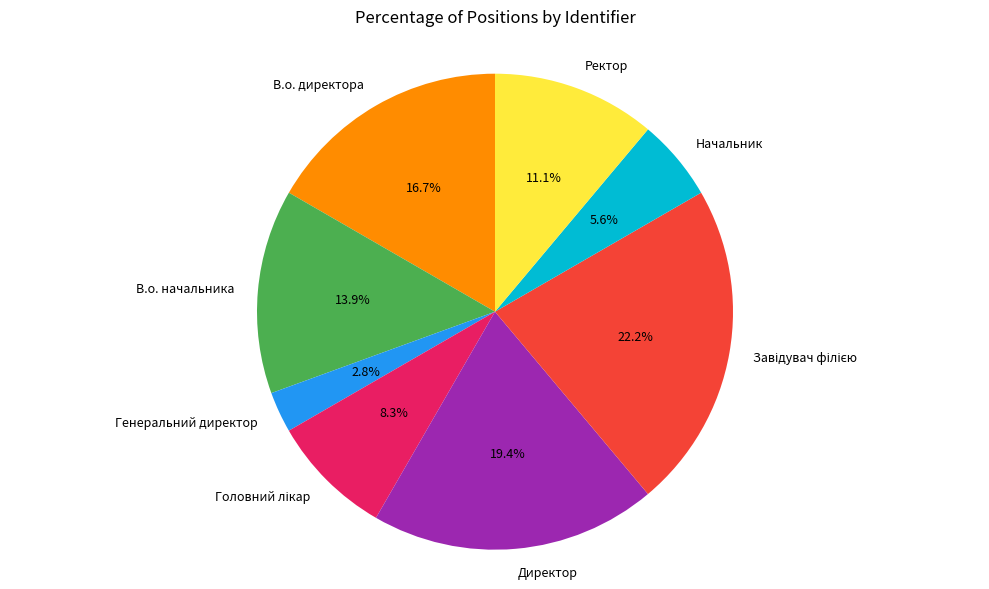

What percentage do Начальник and Ректор together represent?

16.7%